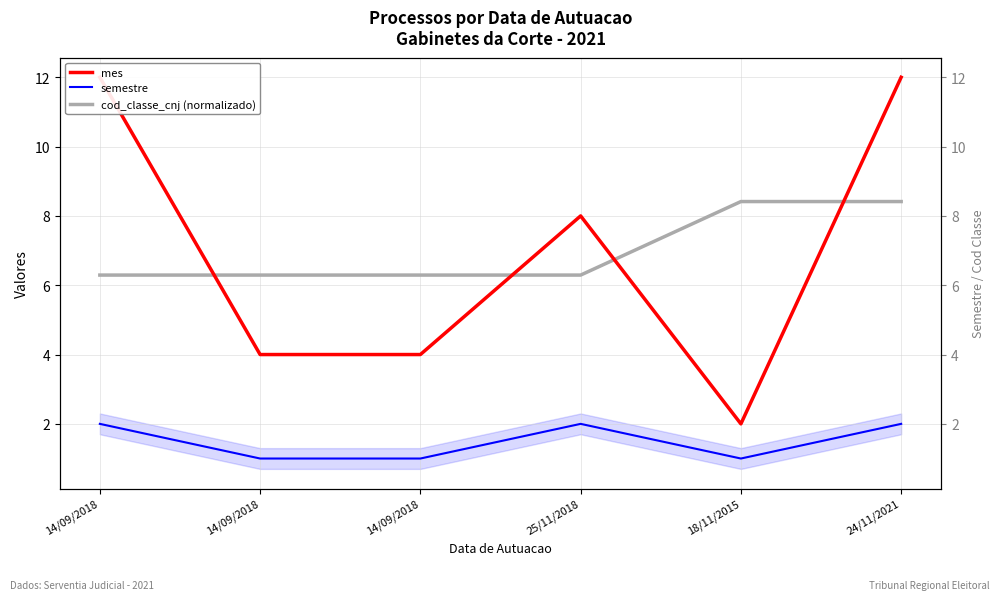

Which category has the highest value across all series?

14/09/2018